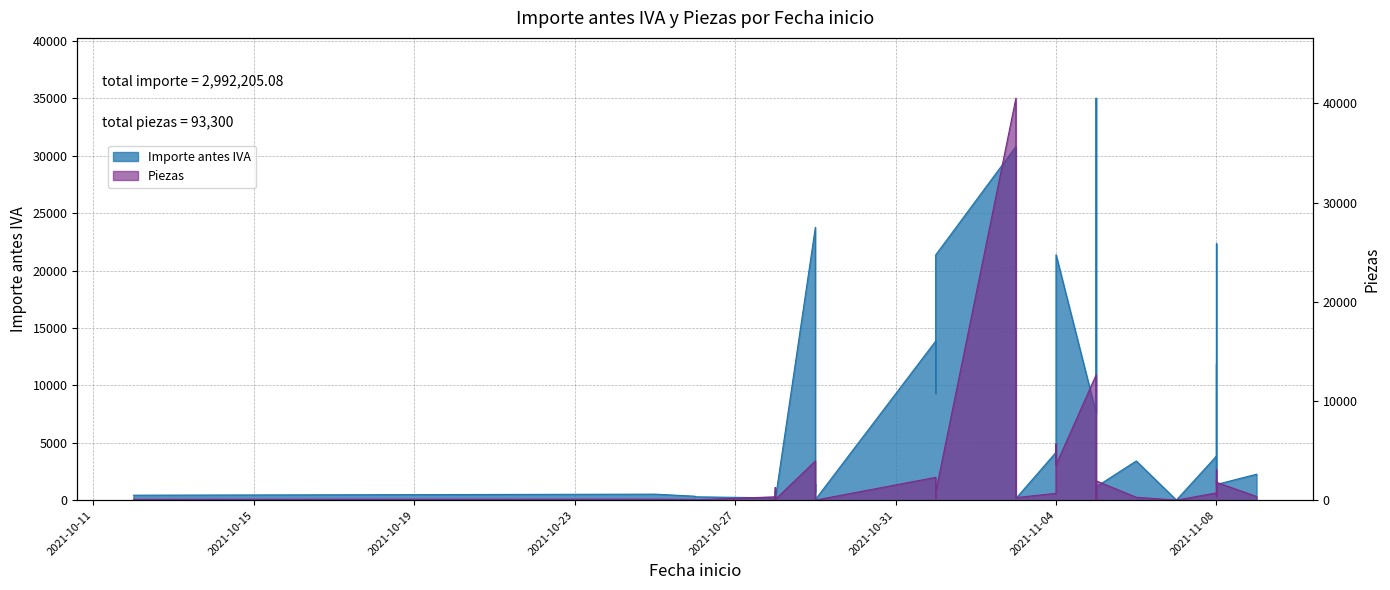

What is the change in value from 2021-10-29 to 2021-11-01?

-1080